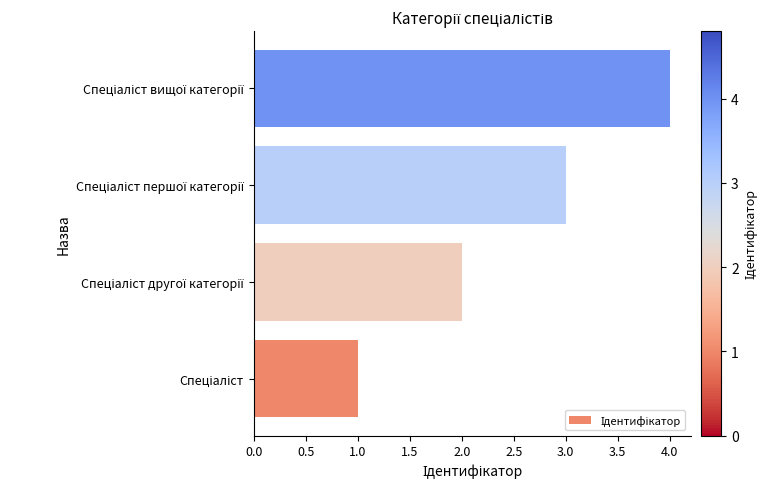

What is the difference between the maximum and minimum values?

3